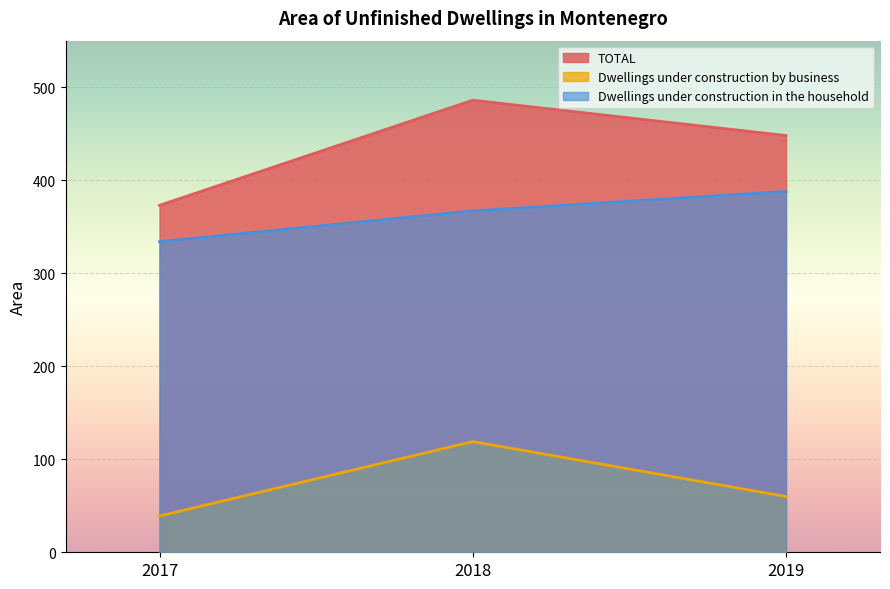

Read the Dwellings under construction by business value at 2018.

119